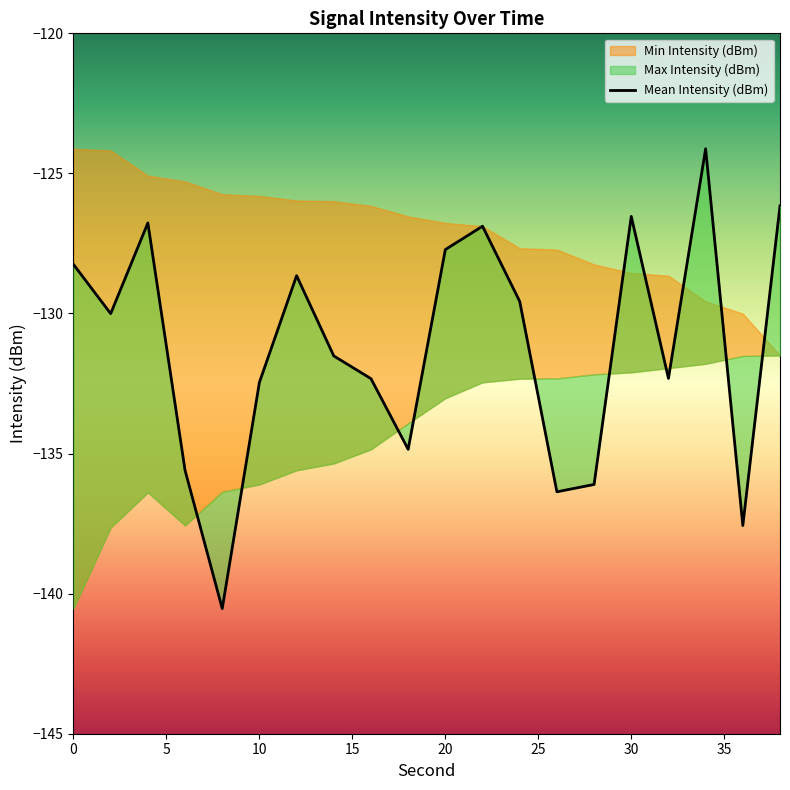

What is the value of the 7th point from the left?

-128.7